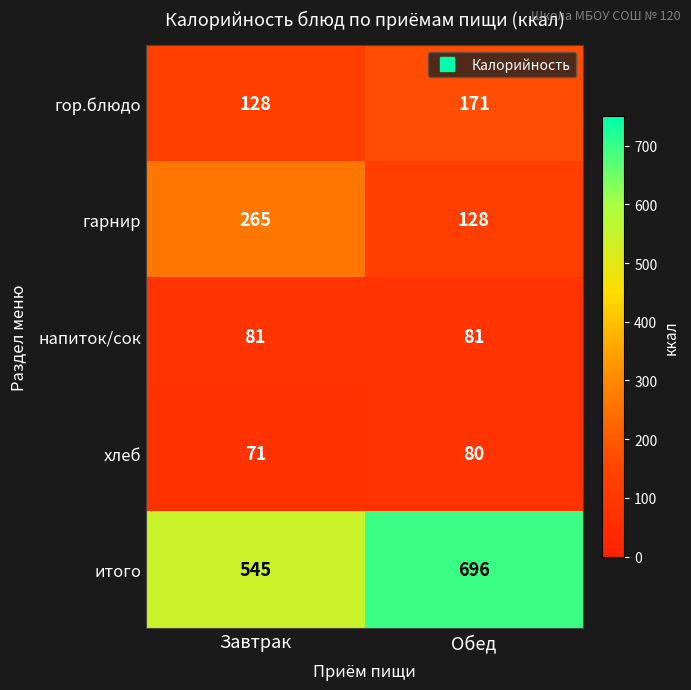

What is the total value across all series at Завтрак?

1090